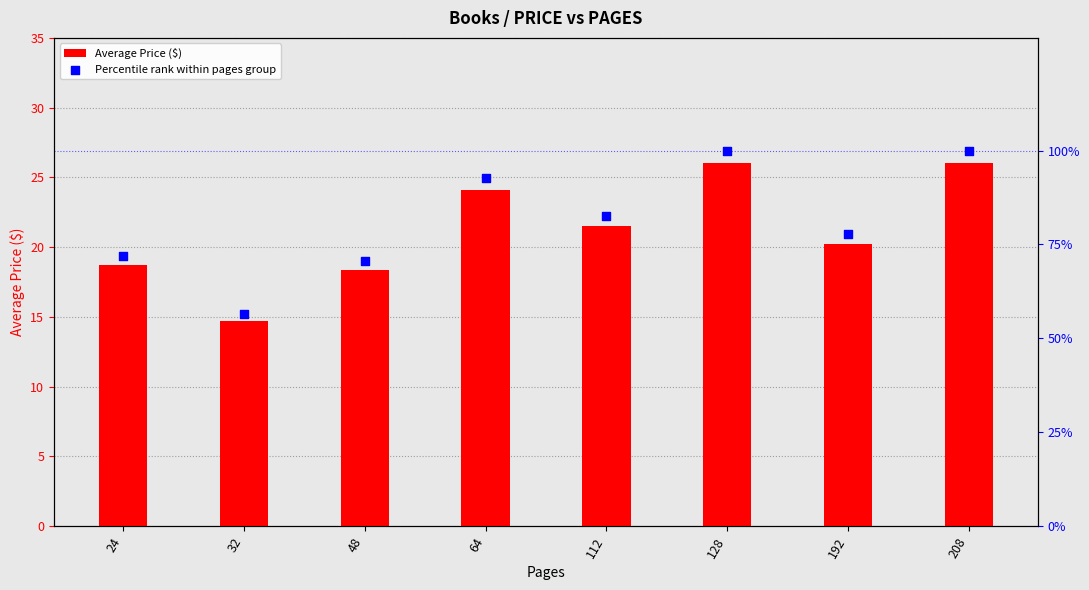

At how many categories does at least one series exceed 92?

3